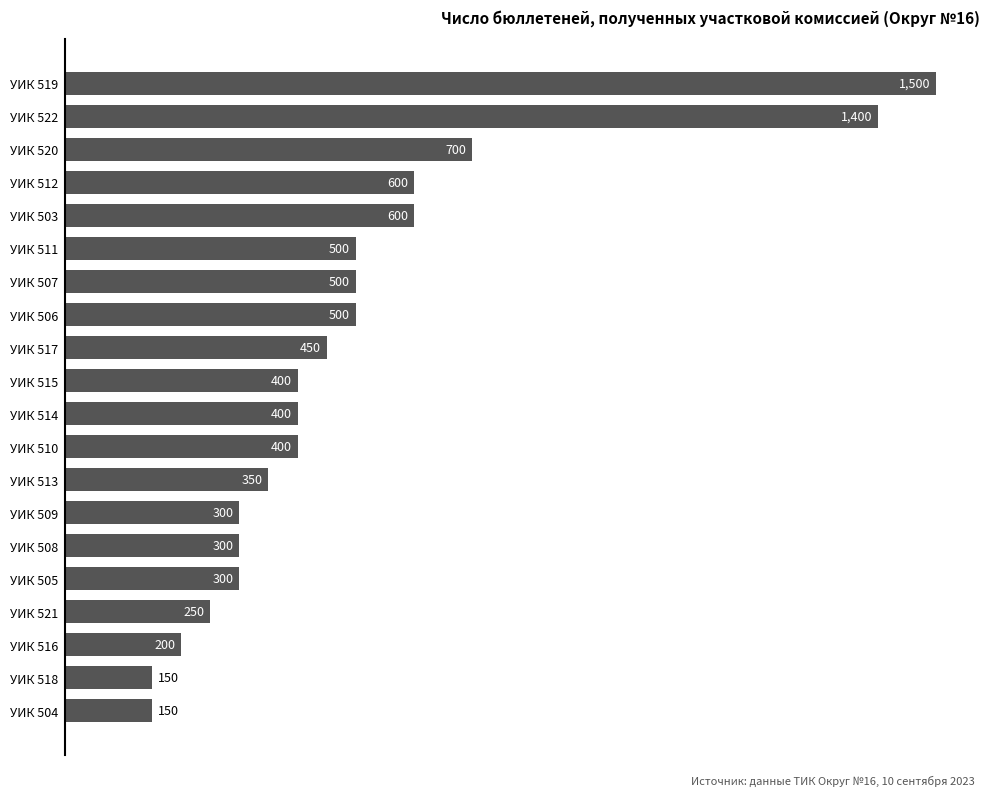

The value at УИК 504 is 150. True or false?

True